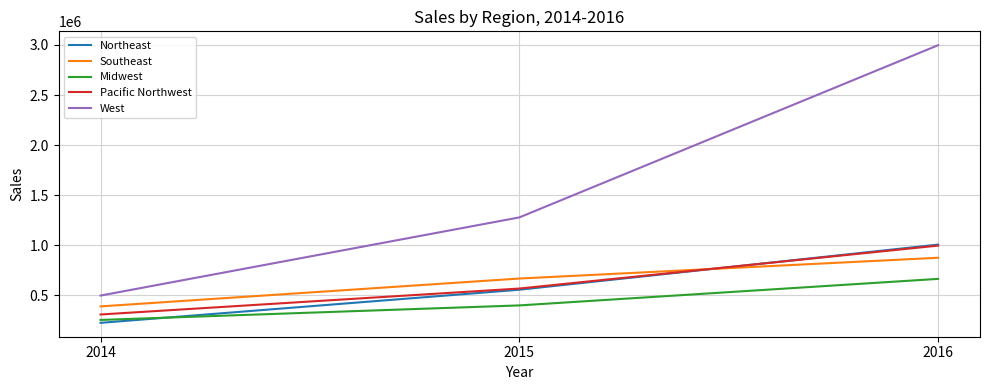

What is the spread (max minus min) of values at 2016?

2332332